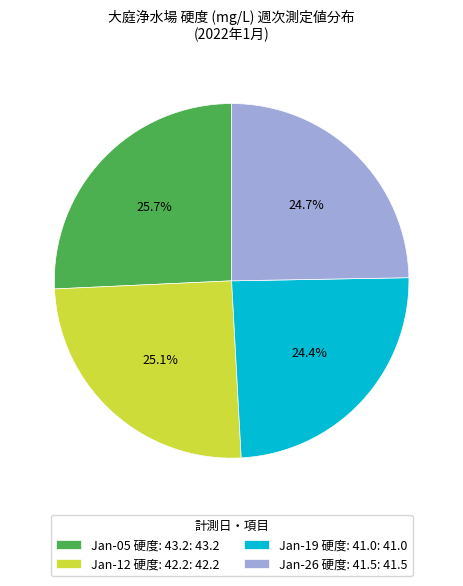

Does Jan-05 硬度: 43.2: 43.2 represent more than half of the total?

No